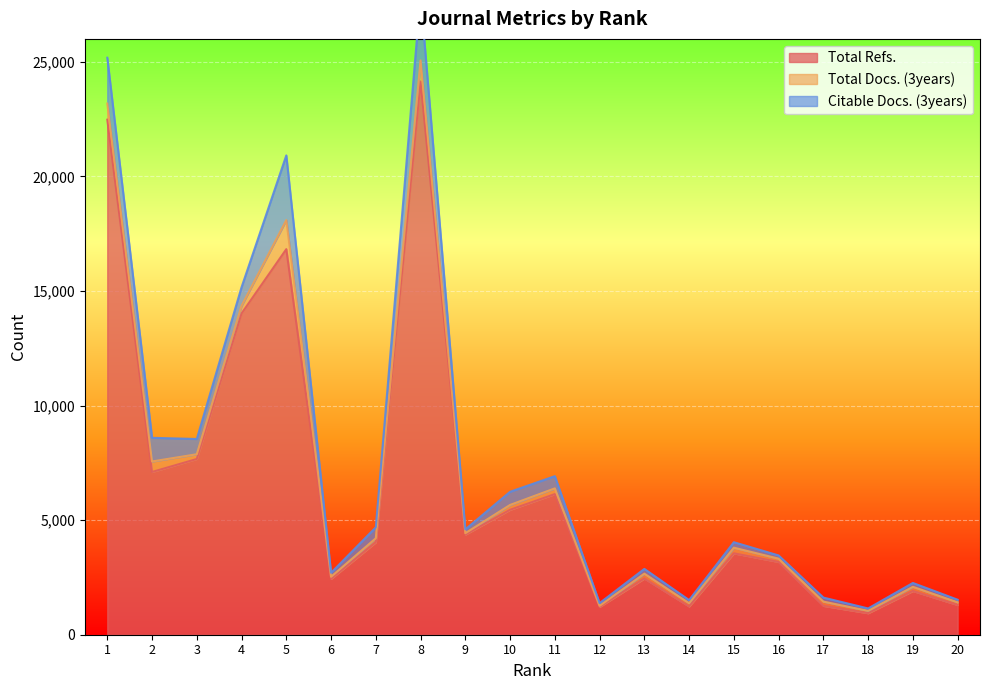

Reading right to left, what are all the values shown in this chart?

Total Refs.: 1297	1907	939	1260	3175	3551	1233	2452	1213	6136	5451	4368	24140	4034	2437	16825	14018	7668	7102	22475
Total Docs. (3years): 118	183	104	186	144	247	144	213	48	250	212	62	921	175	91	1269	331	207	458	702
Citable Docs. (3years): 113	169	104	175	141	239	135	207	119	533	575	166	2848	479	175	2822	813	666	1032	2002